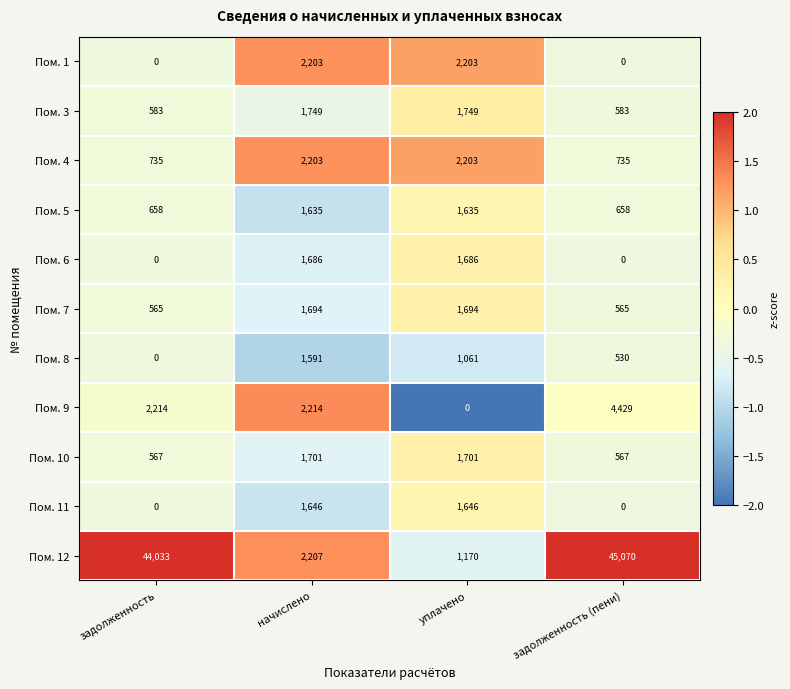

Which series has the widest spread of values?

Пом. 12